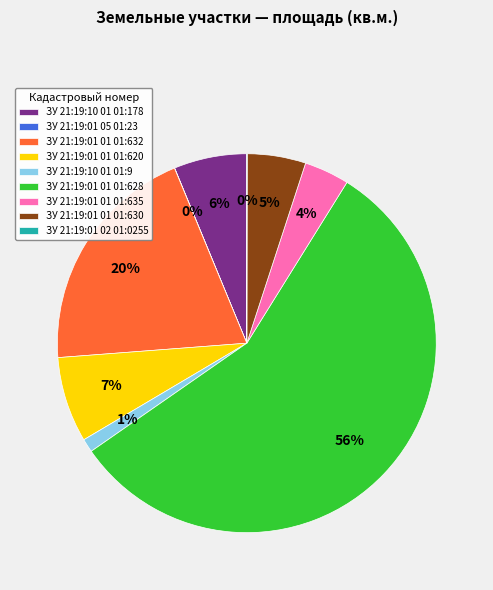

What is the largest slice in the pie chart?

ЗУ 21:19:01 01 01:628